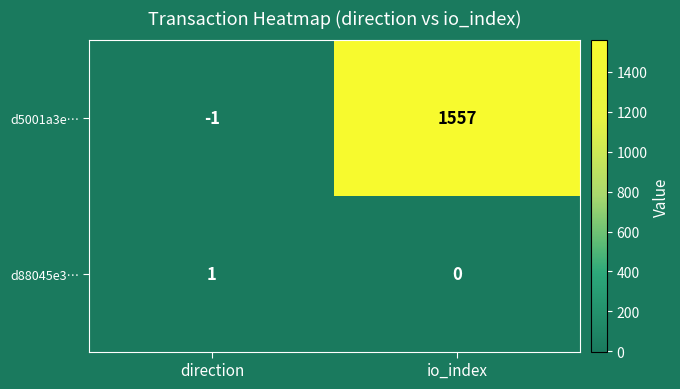

At how many categories does at least one series exceed 667?

1